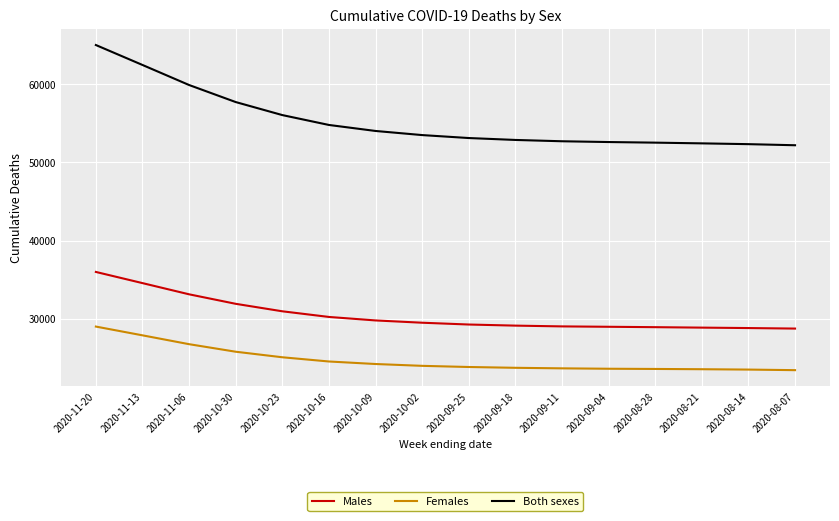

What is the sum of all Females values?

396271